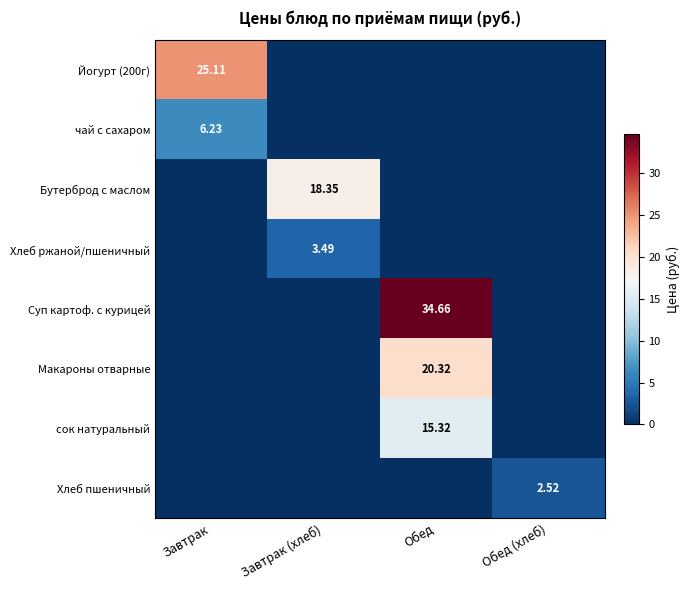

The чай с сахаром series shows 6.2 at Завтрак. True or false?

True